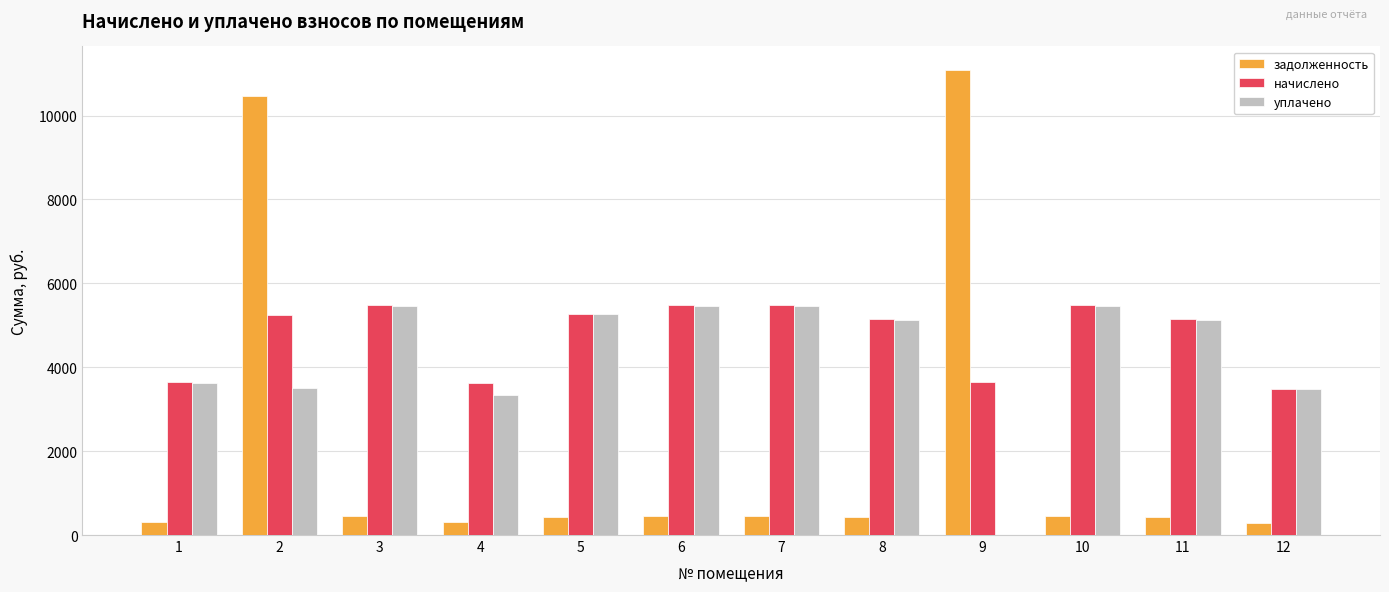

True or false: задолженность has a value of 456.5 at 3.

True